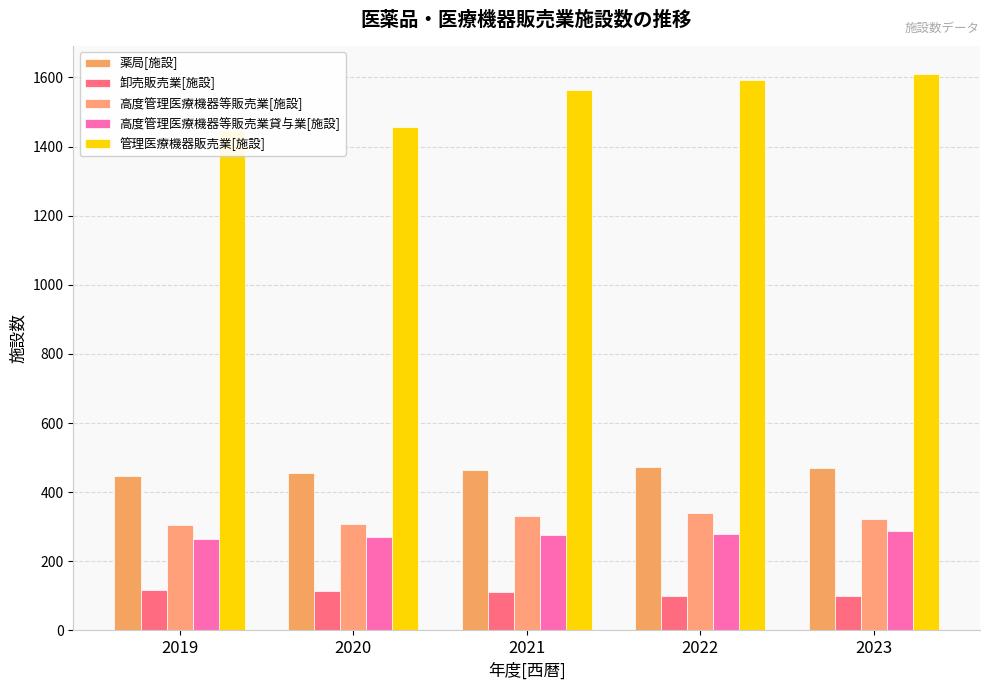

Reading right to left, what are all the values shown in this chart?

薬局[施設]: 2023=470	2022=472	2021=463	2020=455	2019=446
卸売販売業[施設]: 2023=99	2022=100	2021=111	2020=113	2019=117
高度管理医療機器等販売業[施設]: 2023=323	2022=339	2021=332	2020=308	2019=304
高度管理医療機器等販売業貸与業[施設]: 2023=287	2022=280	2021=276	2020=269	2019=265
管理医療機器販売業[施設]: 2023=1610	2022=1592	2021=1563	2020=1458	2019=1448